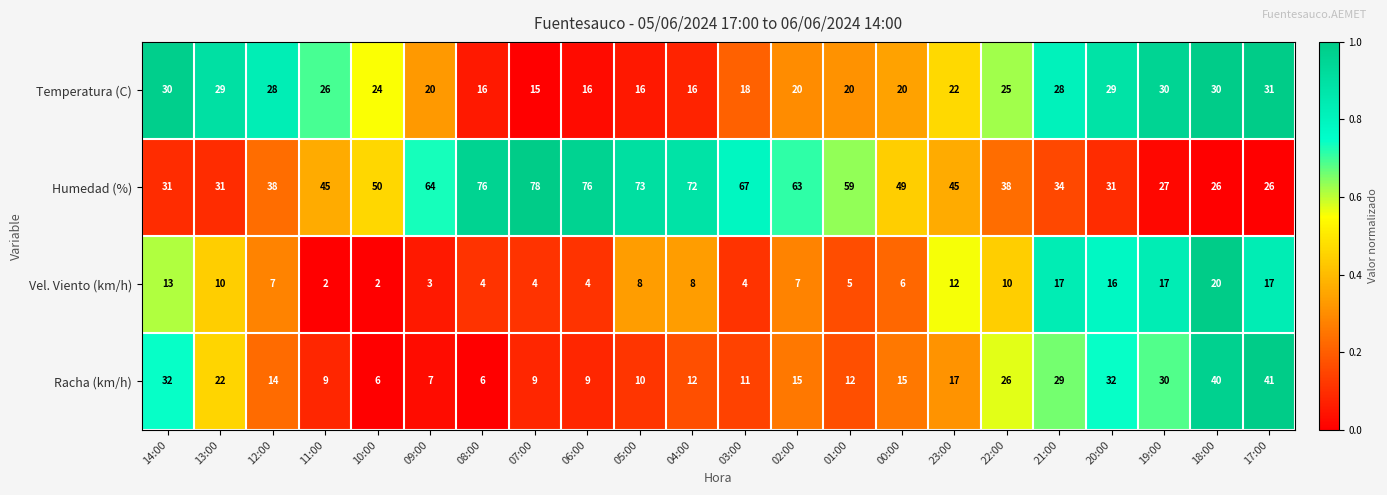

Rank the series at 22:00 from highest to lowest value.

Humedad (%), Racha (km/h), Temperatura (C), Vel. Viento (km/h)